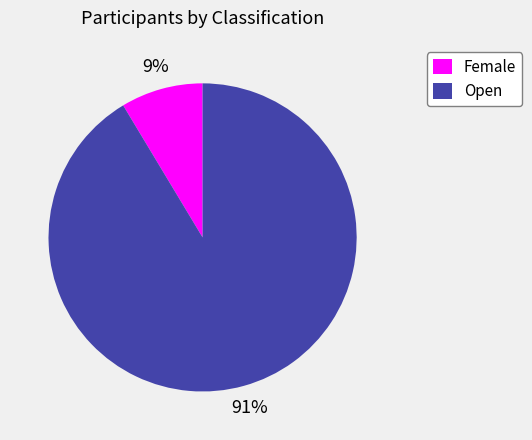

What is the ratio of the value at Female to the value at Open?

0.1